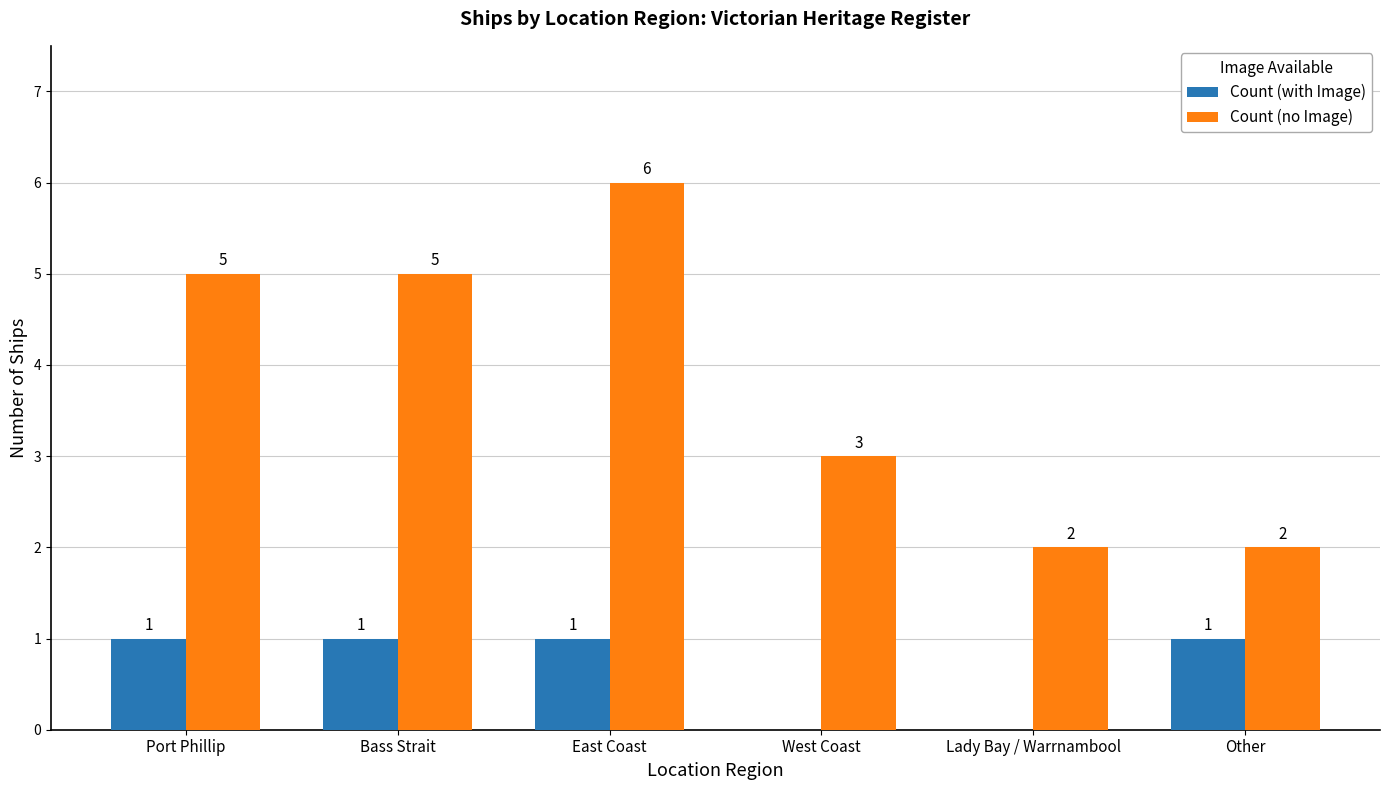

Reading left to right, what are all the values shown in this chart?

Count (with Image): 1	1	1	0	0	1
Count (no Image): 5	5	6	3	2	2